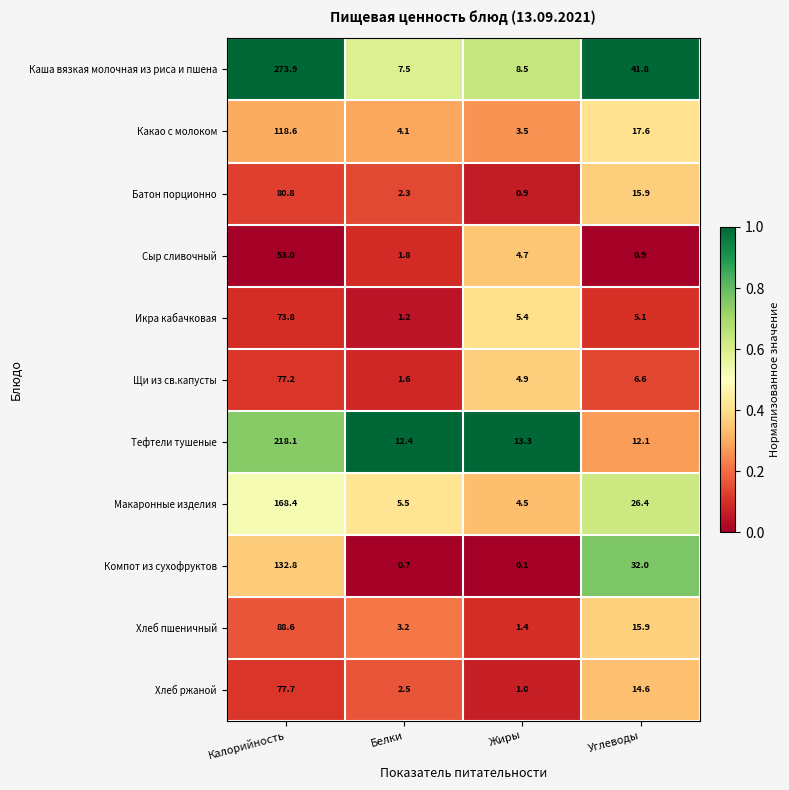

Which series has the largest total across all categories?

Каша вязкая молочная из риса и пшена